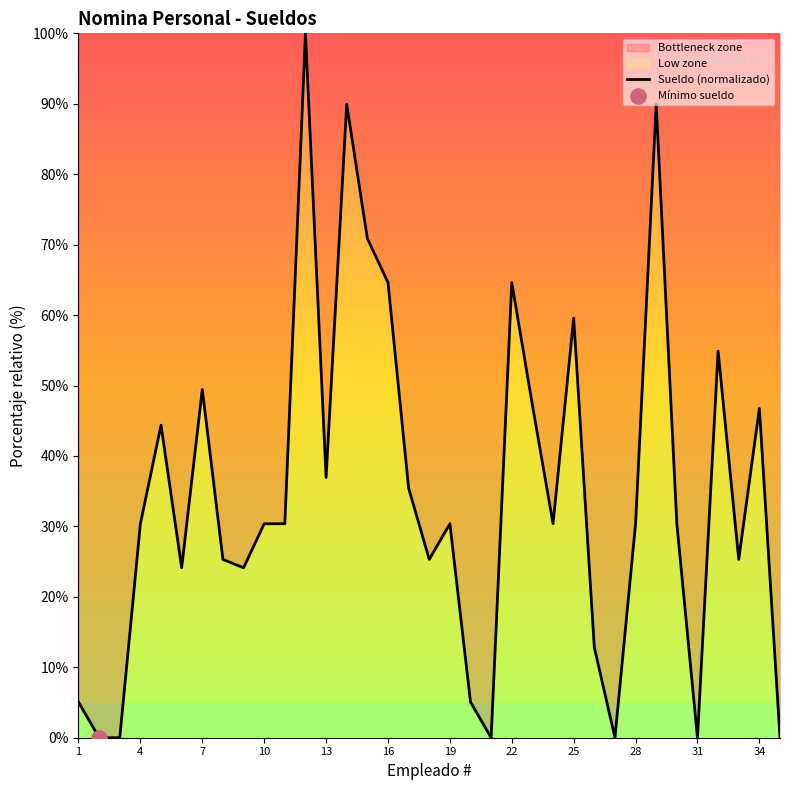

Between 34 and 1, which is larger?

34